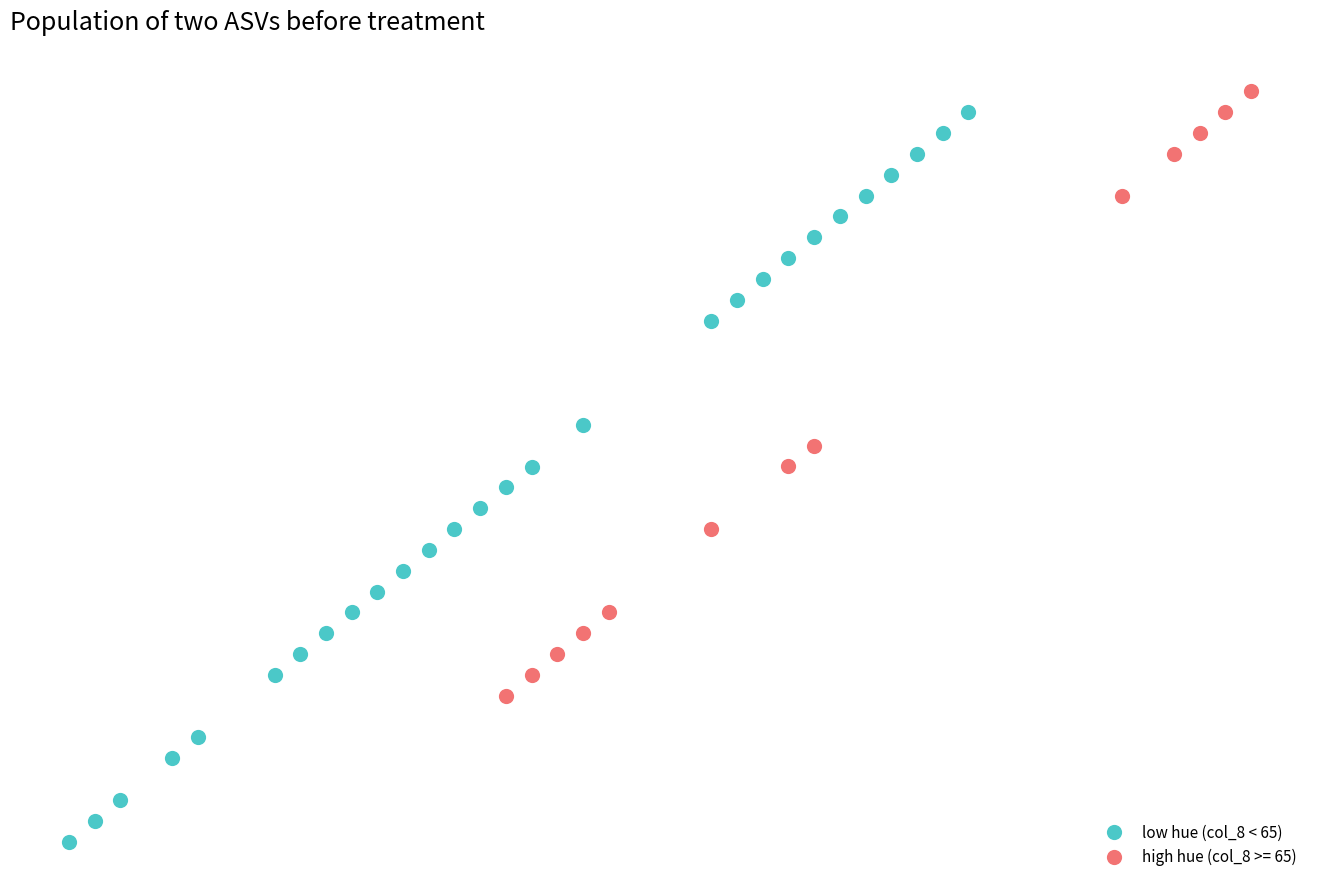

What are all the series names shown in the legend?

low hue (col_8 < 65), high hue (col_8 >= 65)